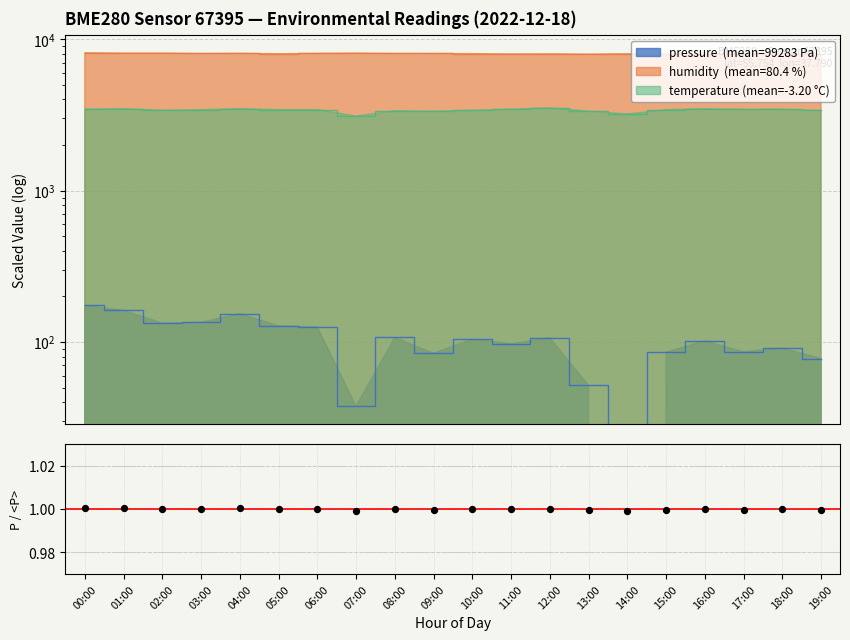

Approximately how many times larger is the value at 13:00 compared to 02:00?

1.0